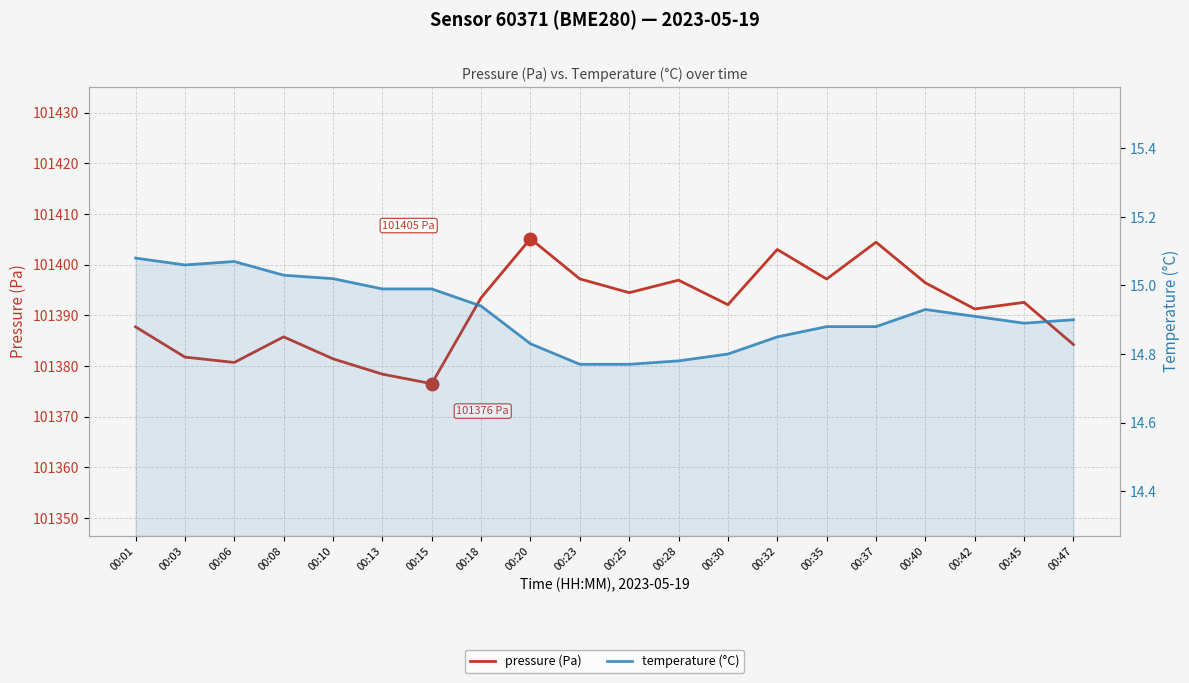

What is the difference between the highest and lowest values at 00:06?

101365.6